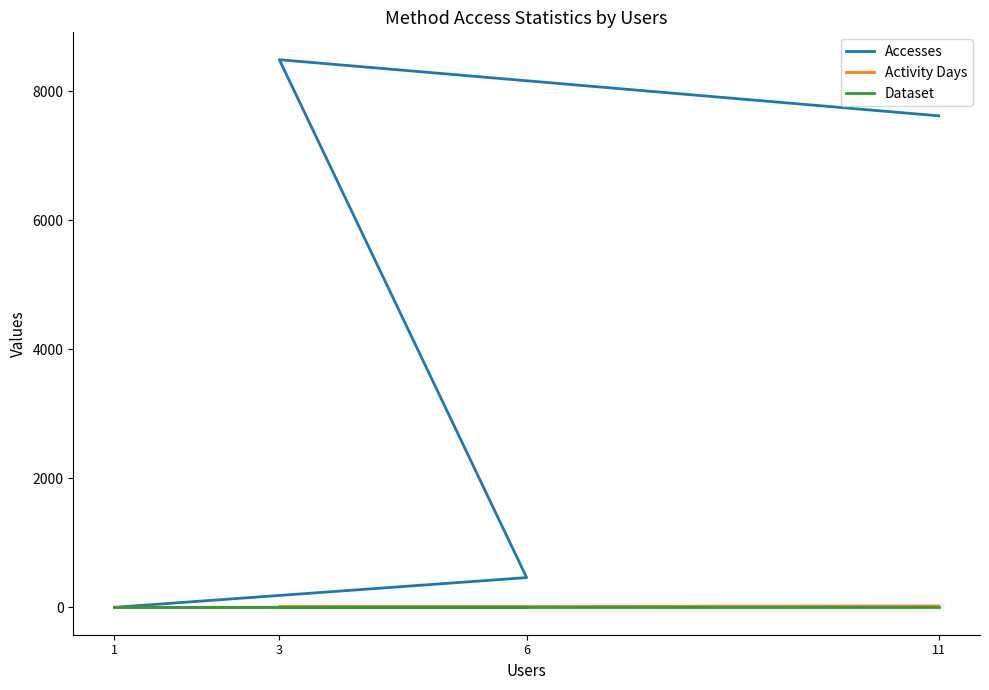

What is the sum of all Dataset values?

4